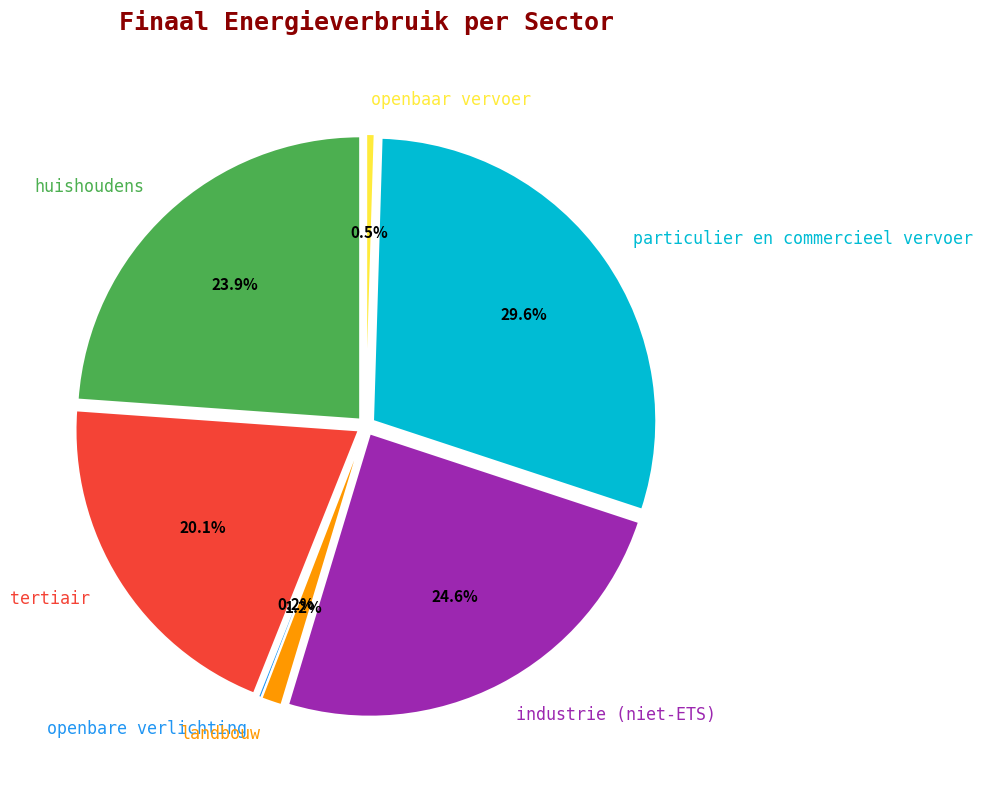

The huishoudens slice represents 11% of the pie. True or false?

False